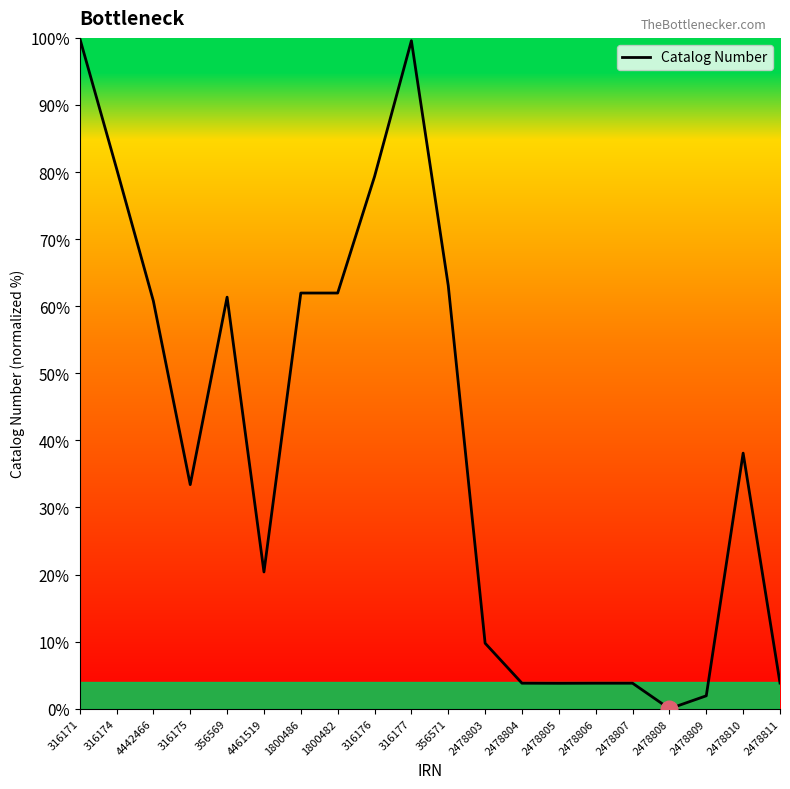

What is the sum of all values?

791.2